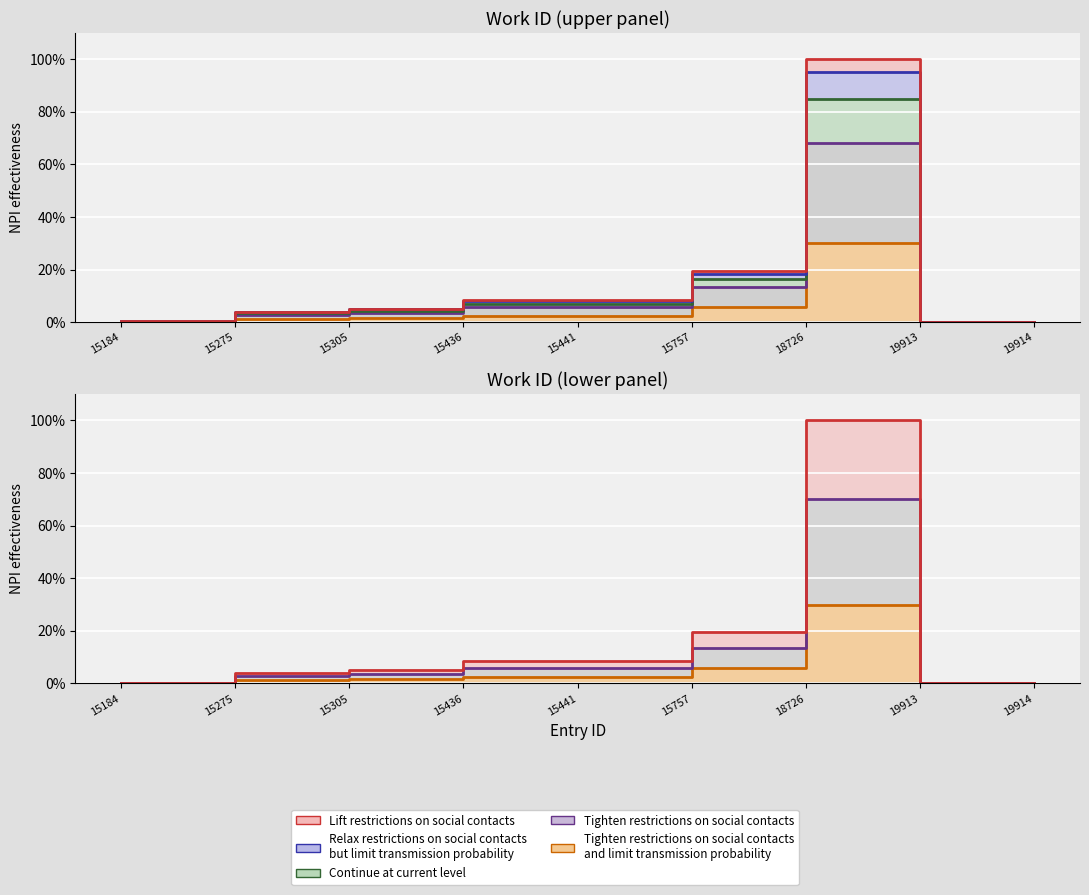

Which has a higher value, 15441 or 15275?

15441